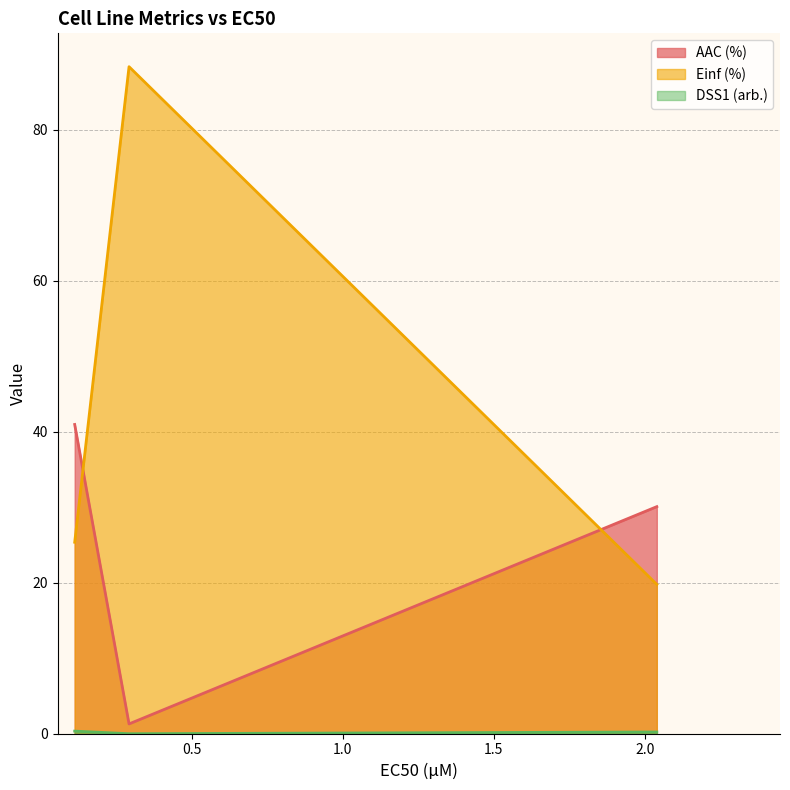

Where is AAC (%) nearest to the value 21?

2.04